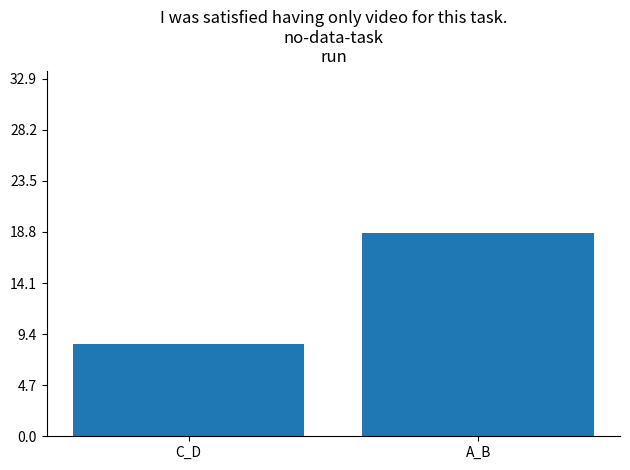

Between A_B and C_D, which is larger?

A_B